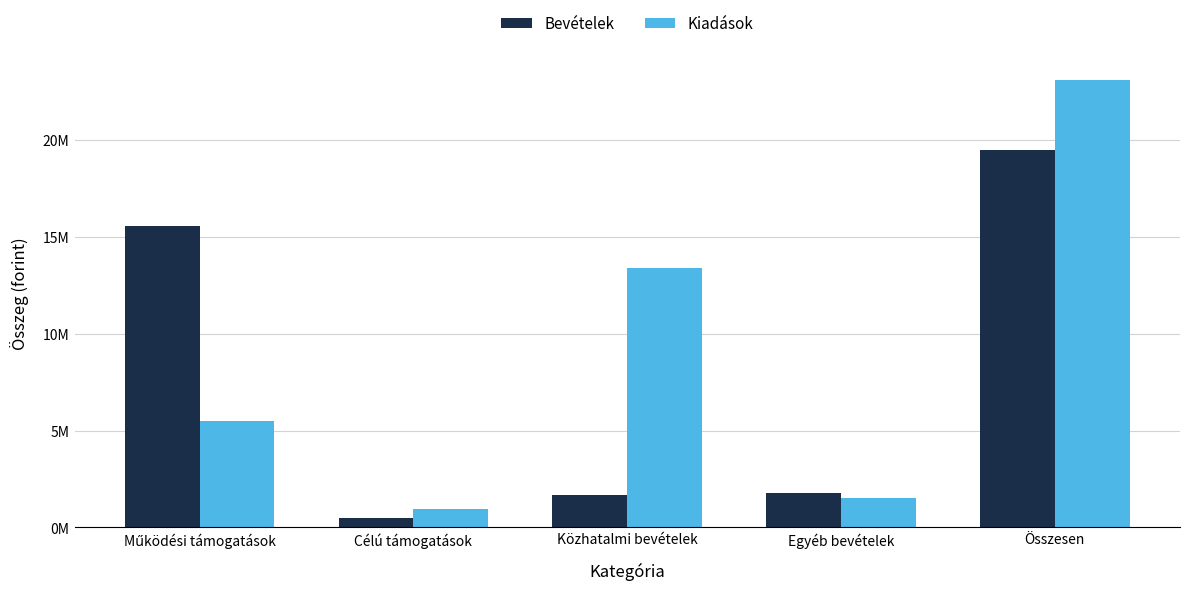

Where is Kiadások nearest to the value 12022121?

Közhatalmi bevételek